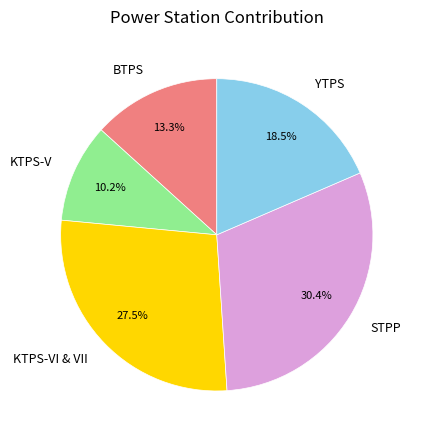

Is it true that KTPS-V is 10% of the pie?

True